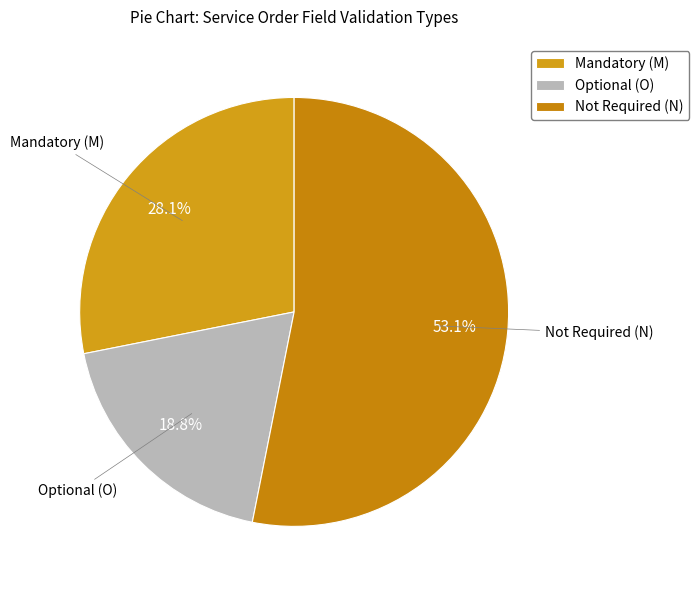

Count the number of slices in the pie.

3